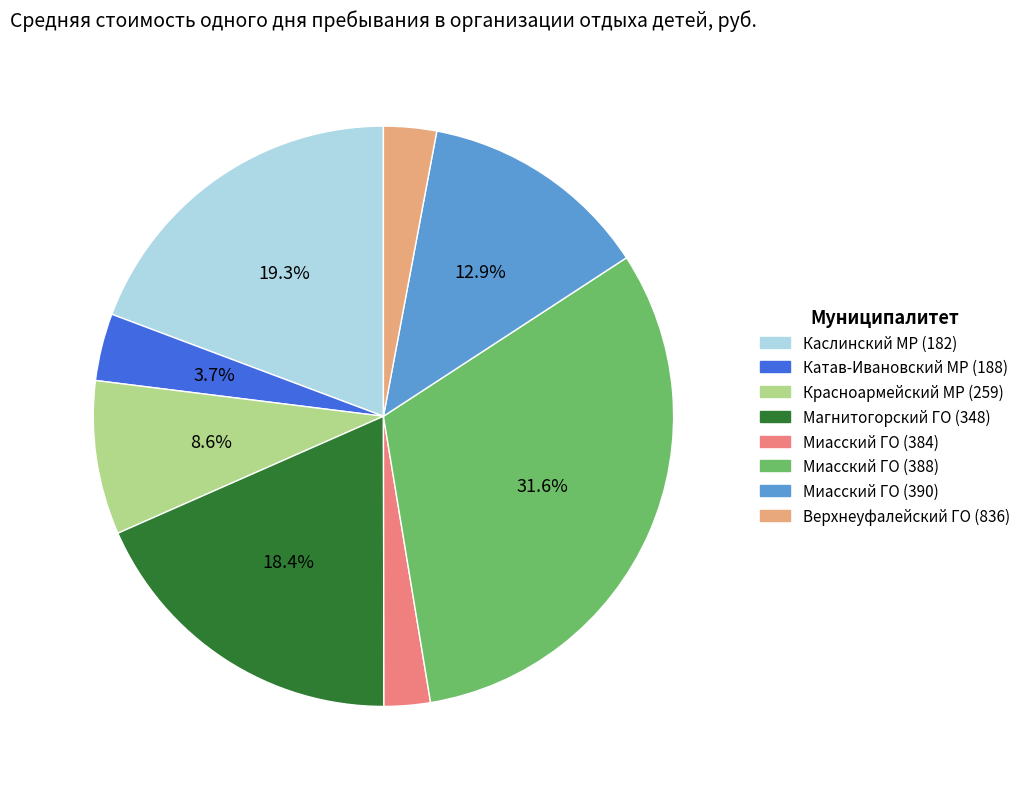

What portion of the pie excludes Миасский ГО (390)?

87.1%